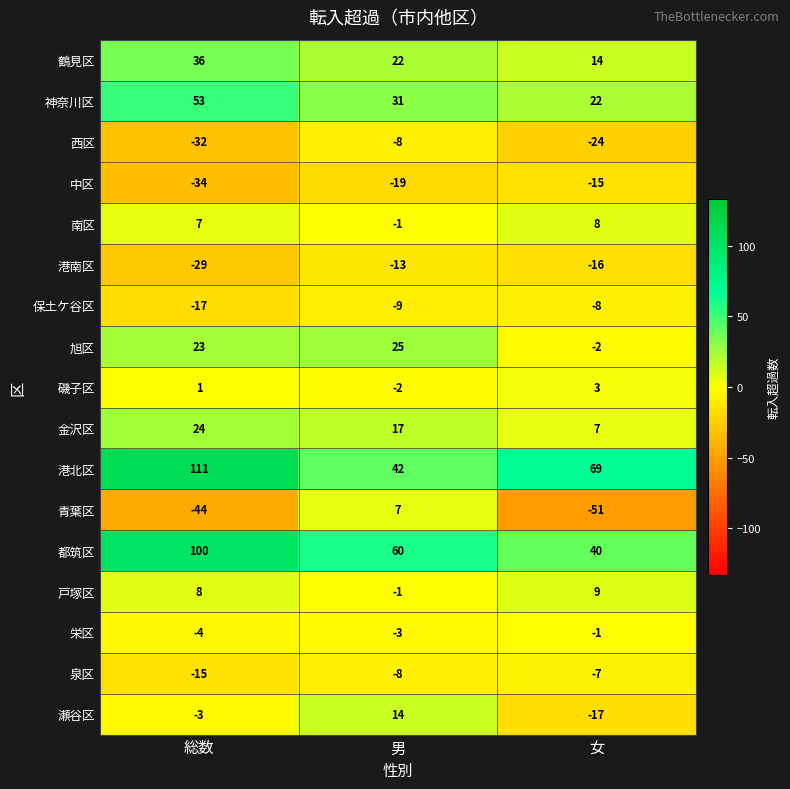

What is the sum of the 瀬谷区 values at 総数 and 女?

-20